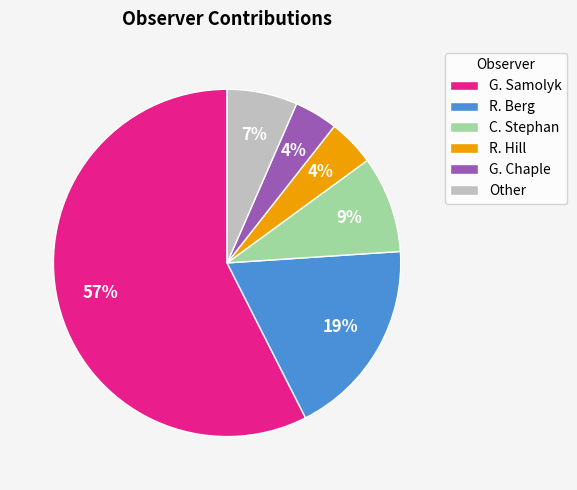

How many slices are in this pie chart?

6